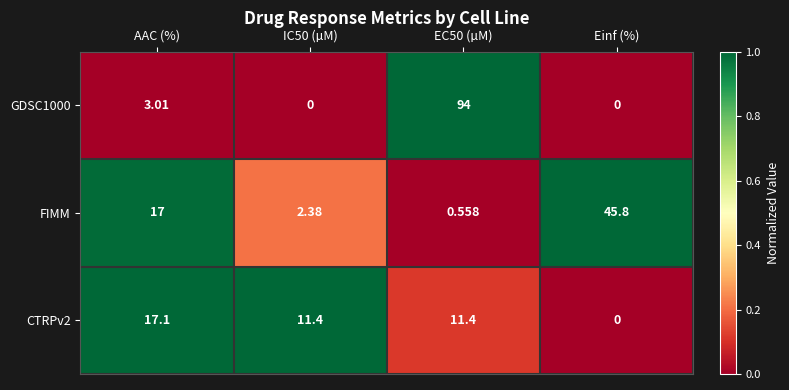

Rank the series at AAC (%) from lowest to highest value.

GDSC1000, FIMM, CTRPv2